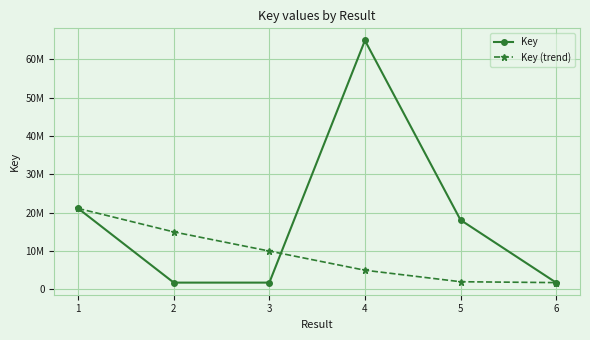

Where does the Key series first go above 18118185?

1